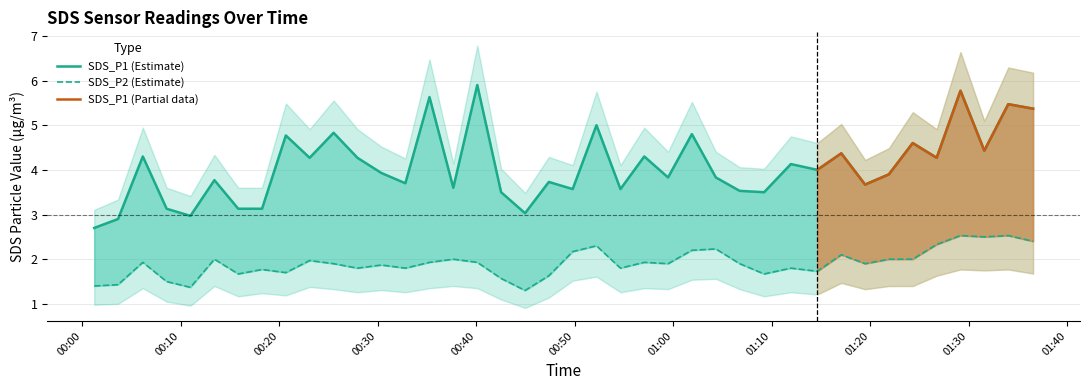

What is the difference between the SDS_P2 values at 2021/12/27 00:52:12 and 2021/12/27 00:01:13?

0.9